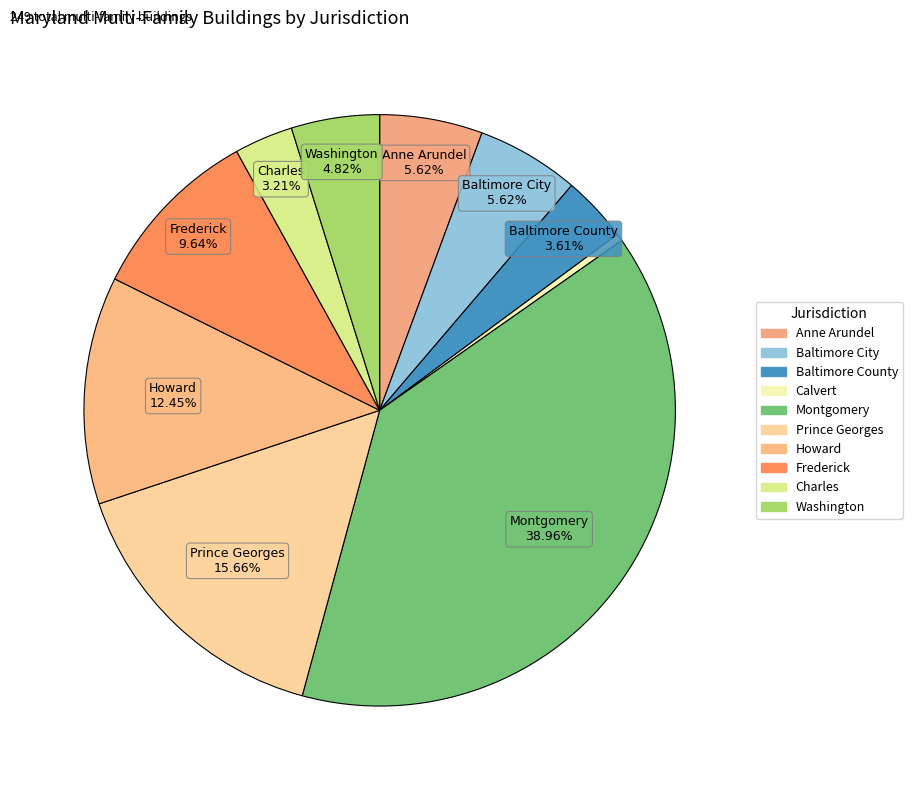

Count the number of slices in the pie.

10